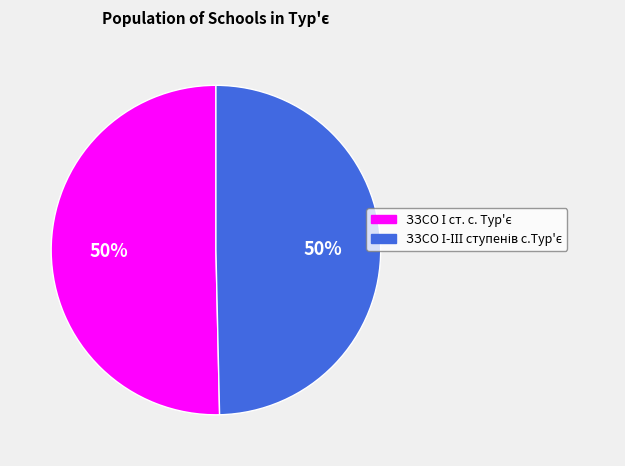

To the nearest percent, what is the average slice percentage?

50%